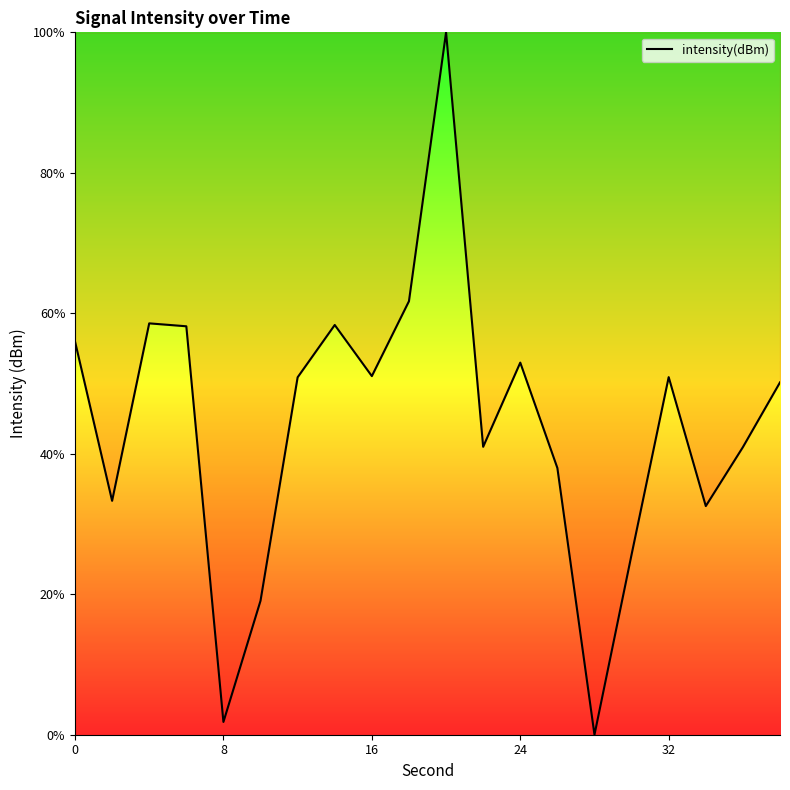

What is the difference between the maximum and second lowest values?

98.2